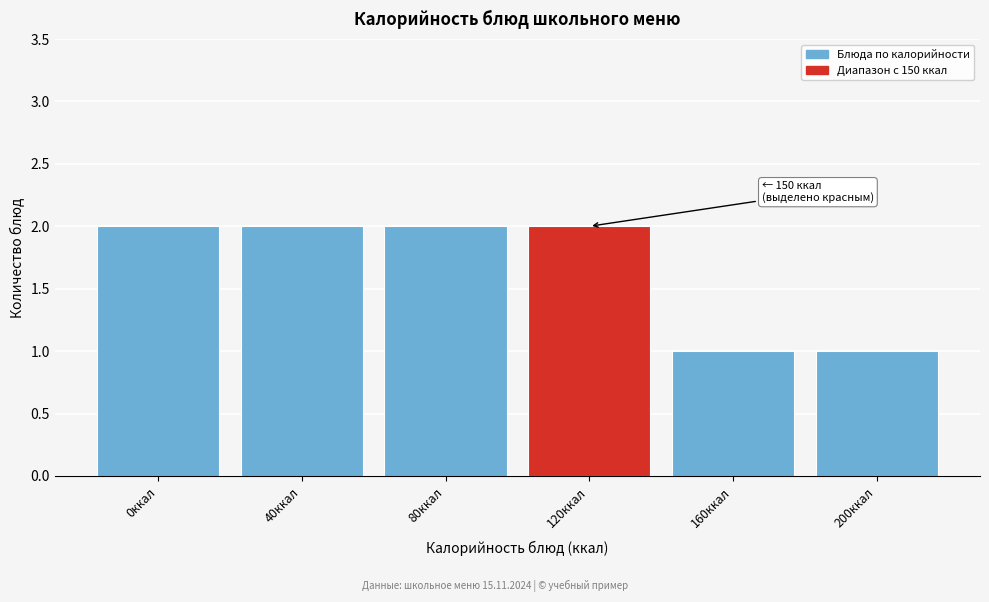

Reading left to right, transcribe all the data shown in this chart.

2	2	2	2	1	1